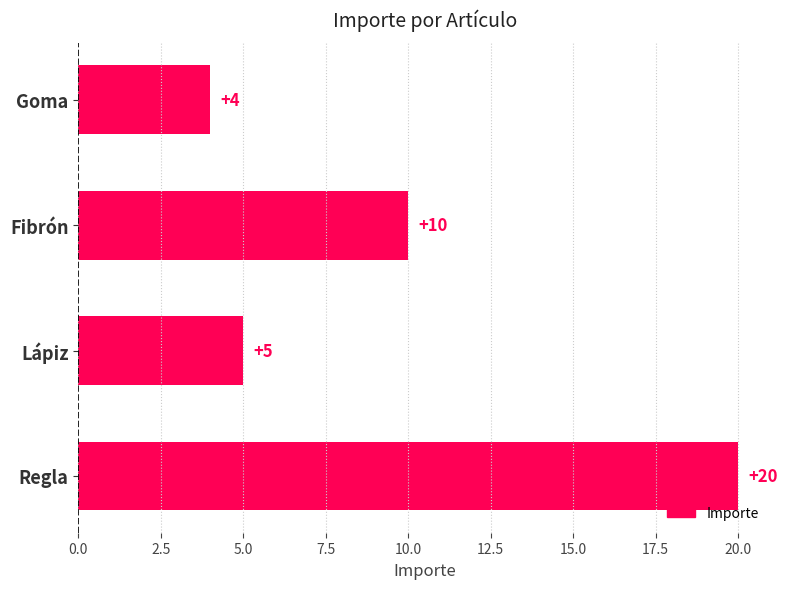

Rank the categories by value from lowest to highest.

Goma, Lápiz, Fibrón, Regla